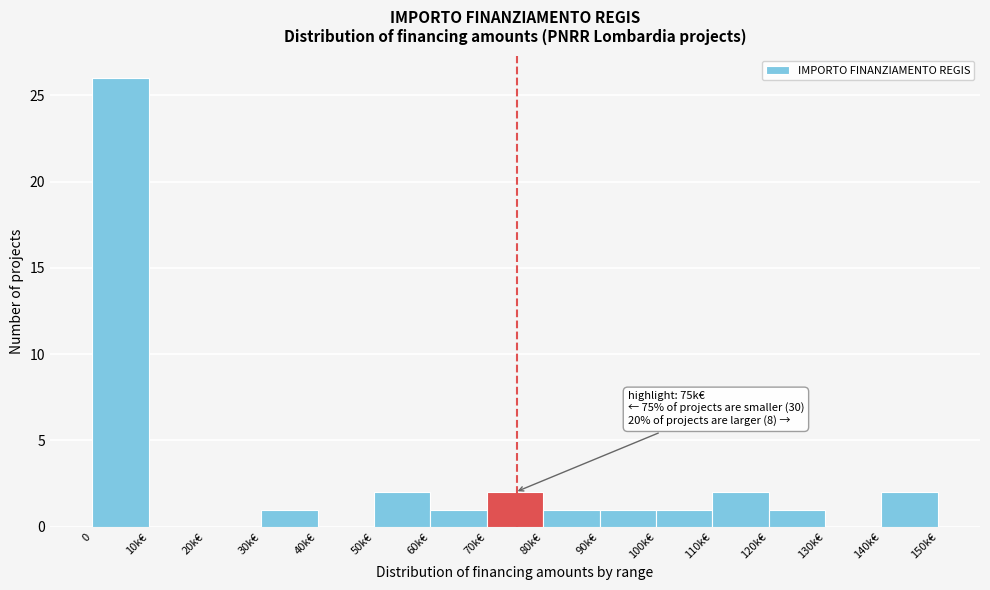

Reading left to right, list all the values displayed in this chart.

0=26	10k€=0	20k€=0	30k€=1	40k€=0	50k€=2	60k€=1	70k€=2	80k€=1	90k€=1	100k€=1	110k€=2	120k€=1	130k€=0	140k€=2